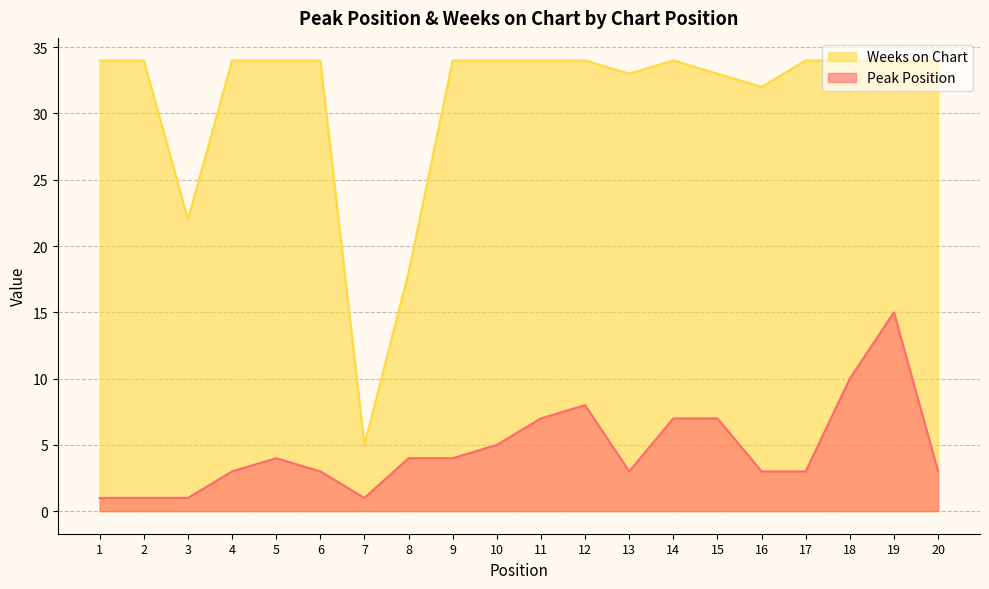

At which label is Peak Position closest to 8?

12